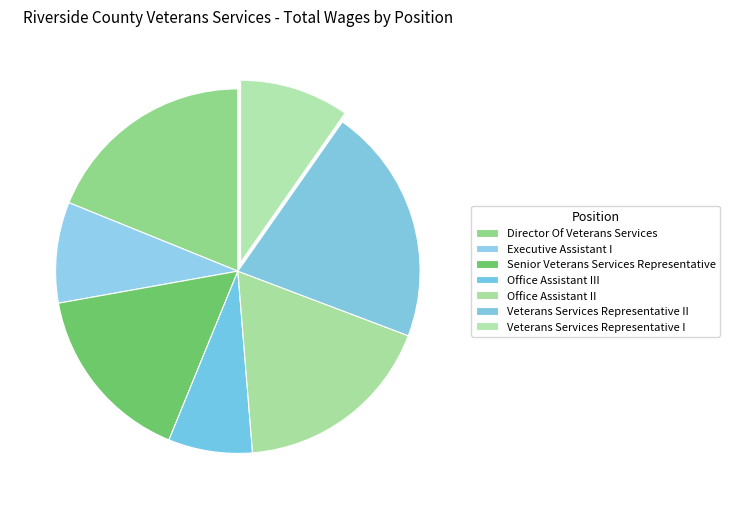

How much of the chart is everything except Office Assistant III?

92.5%